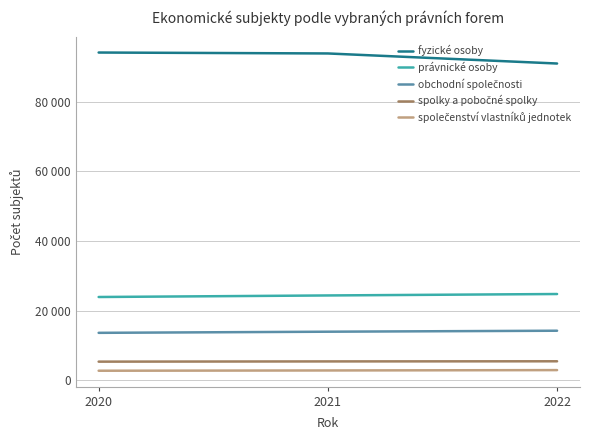

Which series has the largest total across all categories?

fyzické osoby